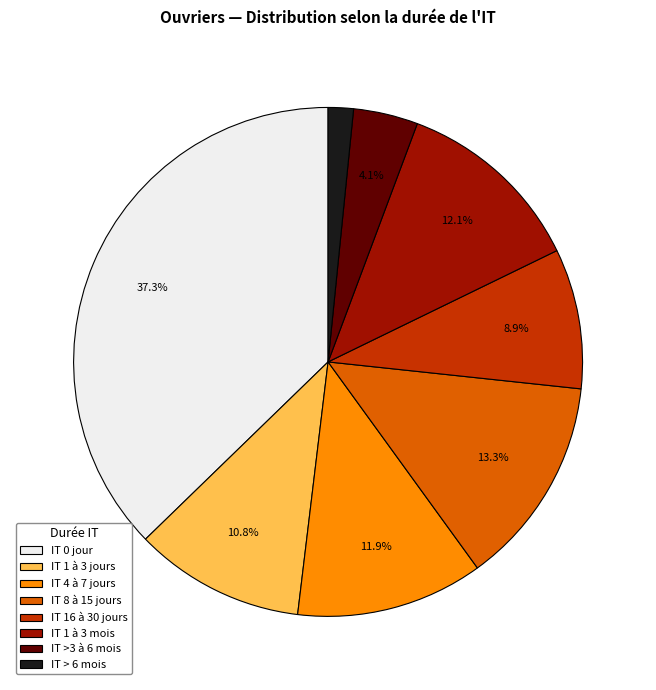

To the nearest percent, what is the average slice percentage?

12%